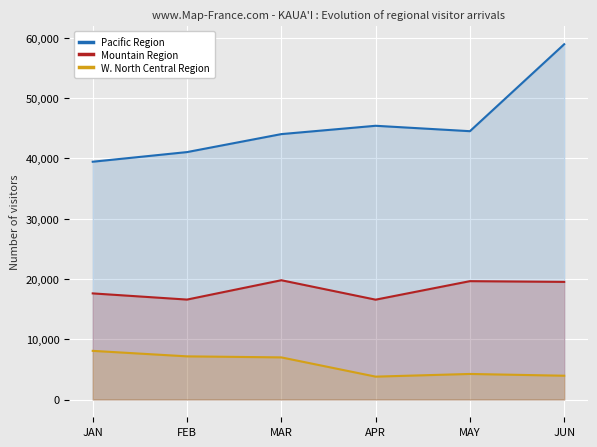

Is the value of W. North Central Region at FEB greater than the value of Mountain Region at APR?

No